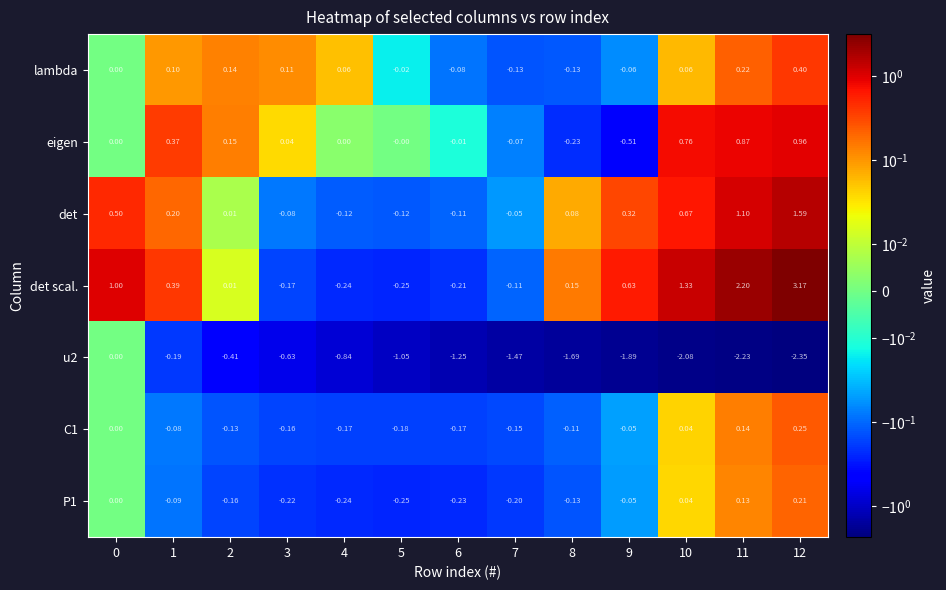

Which series has the largest total across all categories?

det scal.